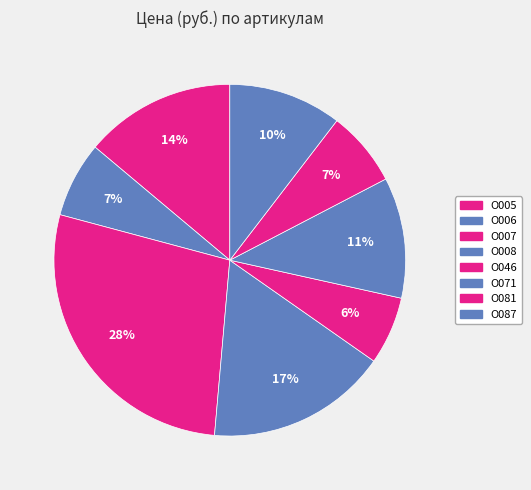

Is the sum of О007 and О008 greater than half?

No